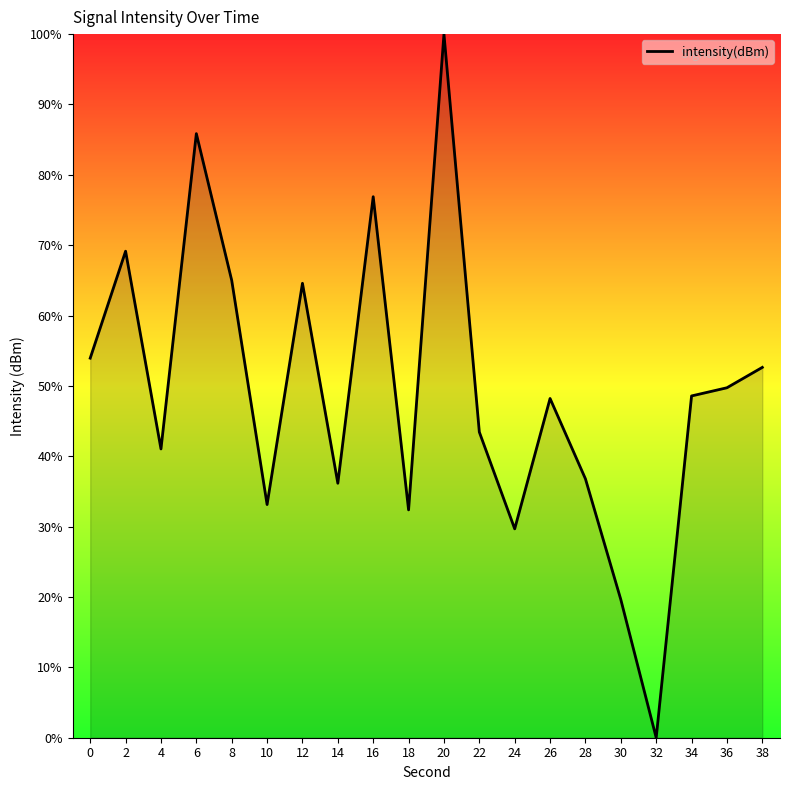

Does the chart have visible grid lines?

No